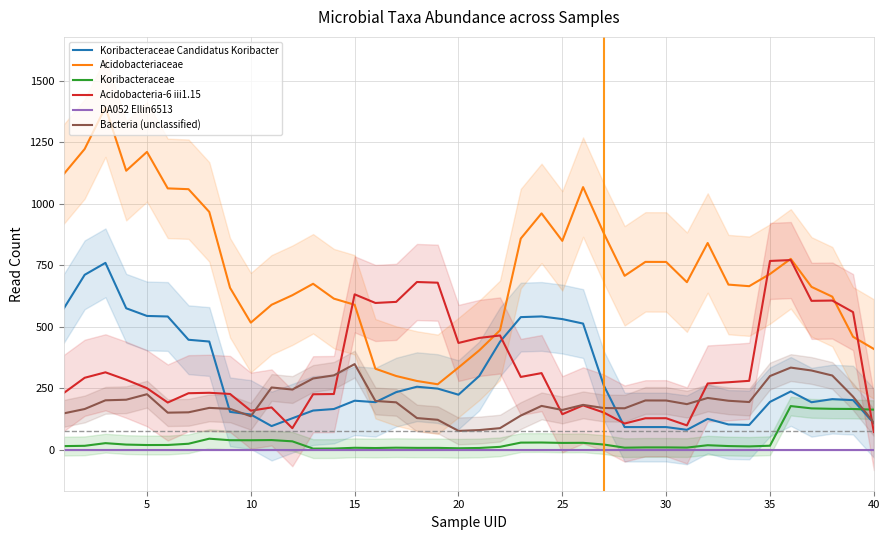

What is the highest value of the Koribacteraceae Candidatus Koribacter series?

759.2